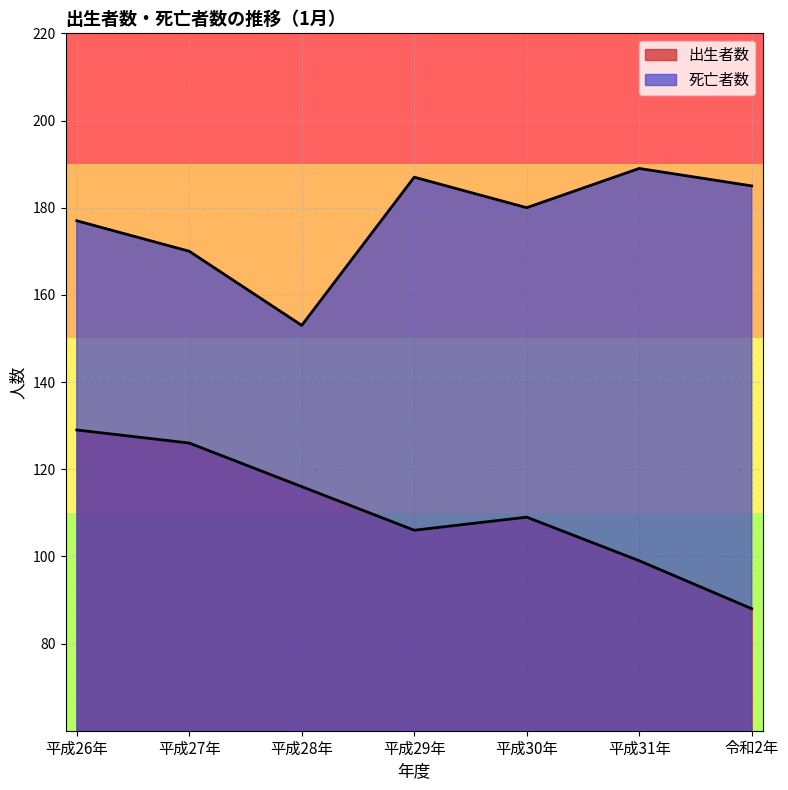

Reading left to right, list all the values displayed in this chart.

出生者数: 129	126	116	106	109	99	88
死亡者数: 177	170	153	187	180	189	185